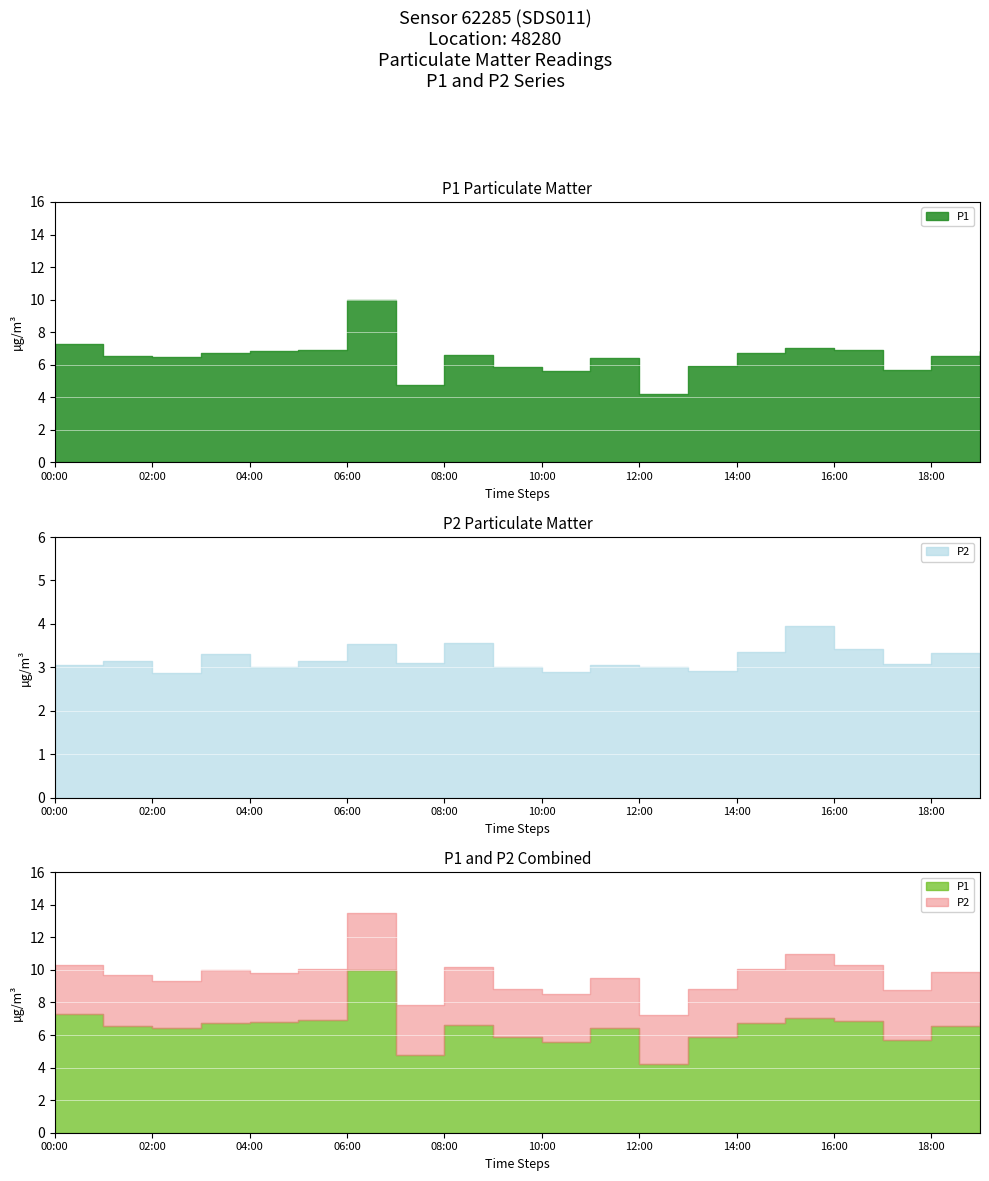

What position from the right is 16:00?

4